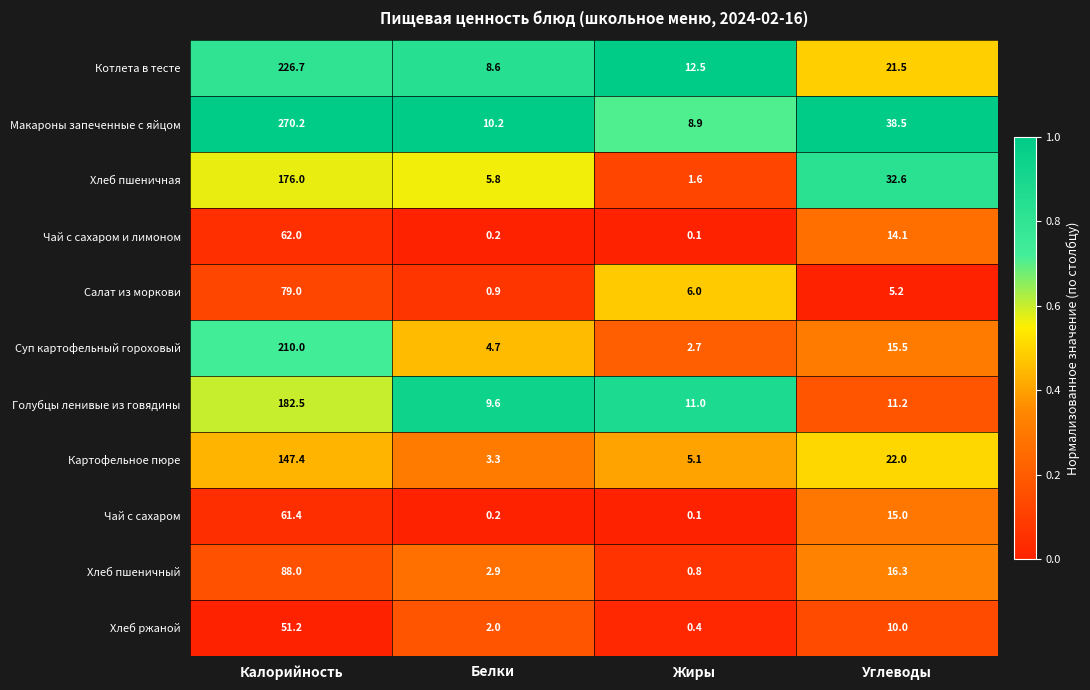

At which category is the sum across all series the highest?

Калорийность